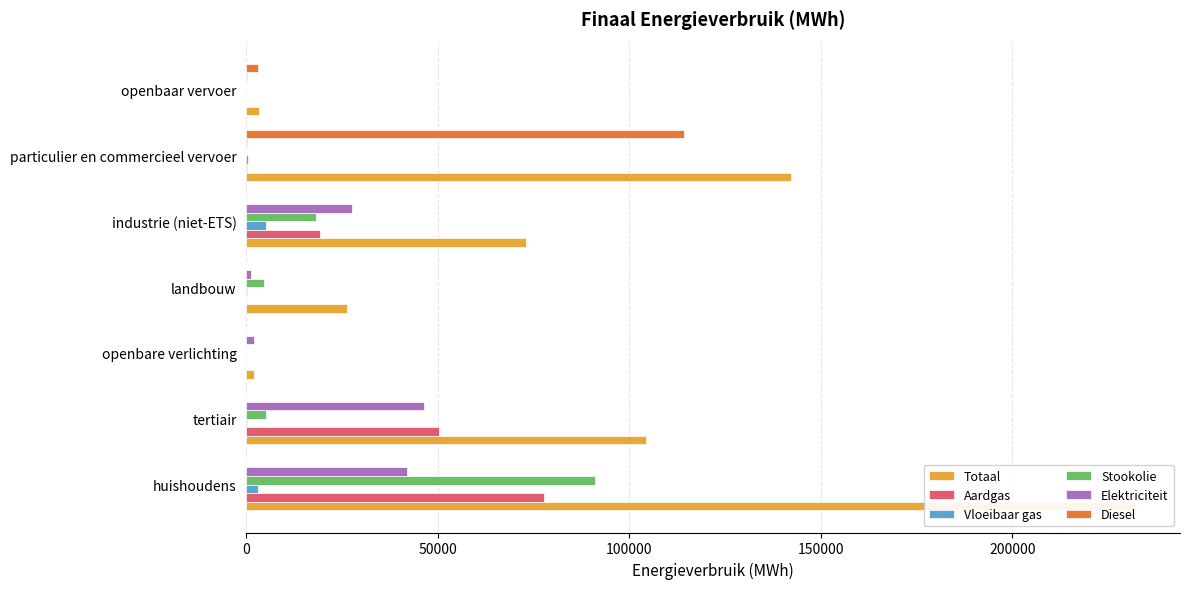

Rank the series at 0 from lowest to highest value.

Diesel, Vloeibaar gas, Elektriciteit, Aardgas, Stookolie, Totaal